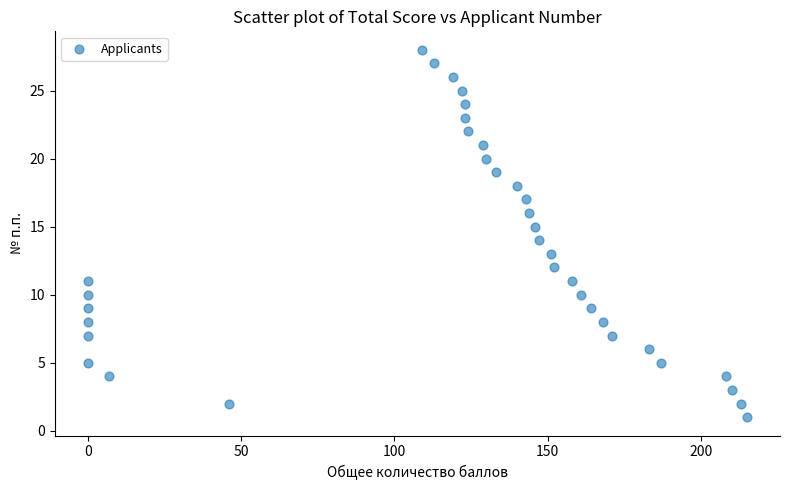

What is the range of X values (max minus min)?

215